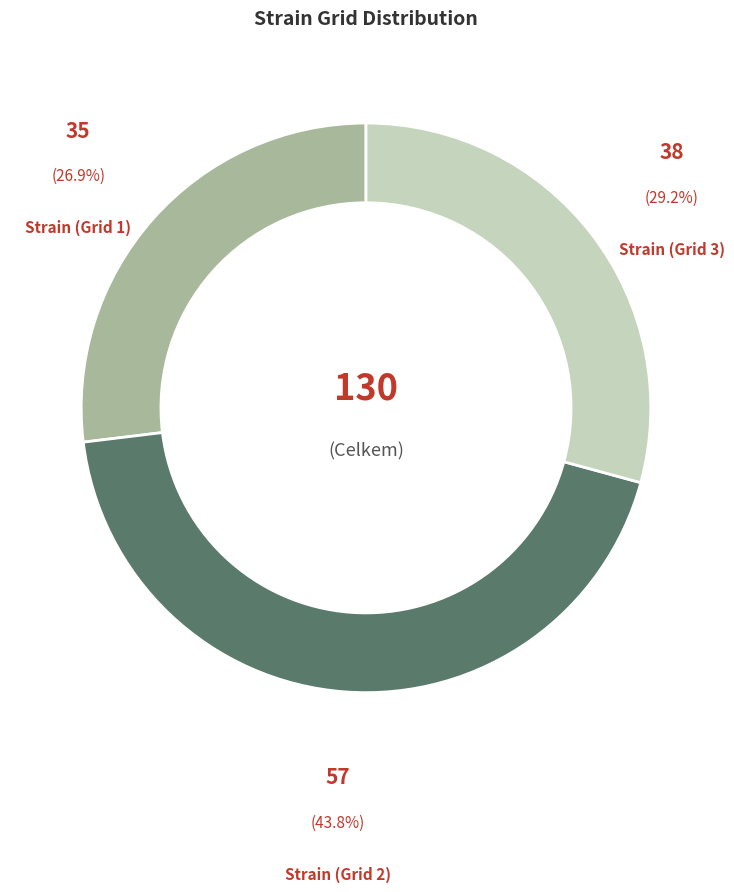

How many slices are in this pie chart?

3